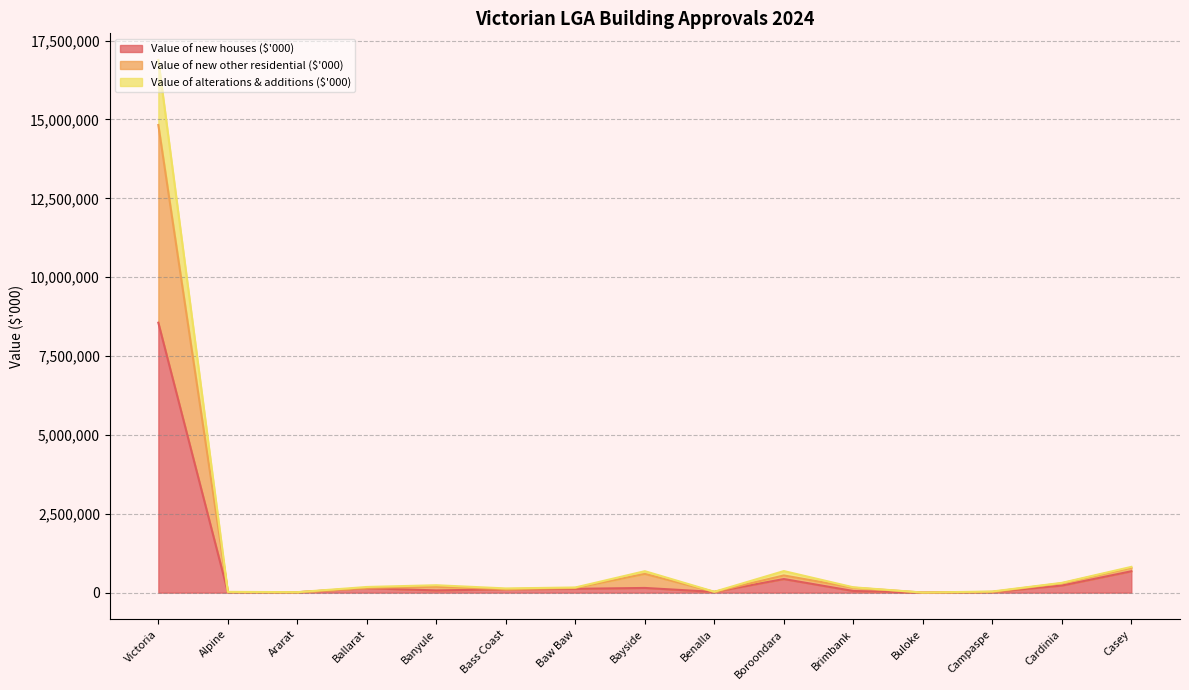

Is it true that Value of new houses ($'000) equals 431573 at Boroondara?

True